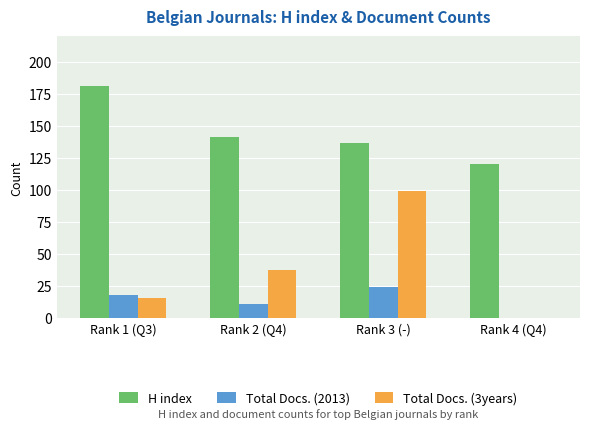

Which series has the widest spread of values?

Total Docs. (3years)